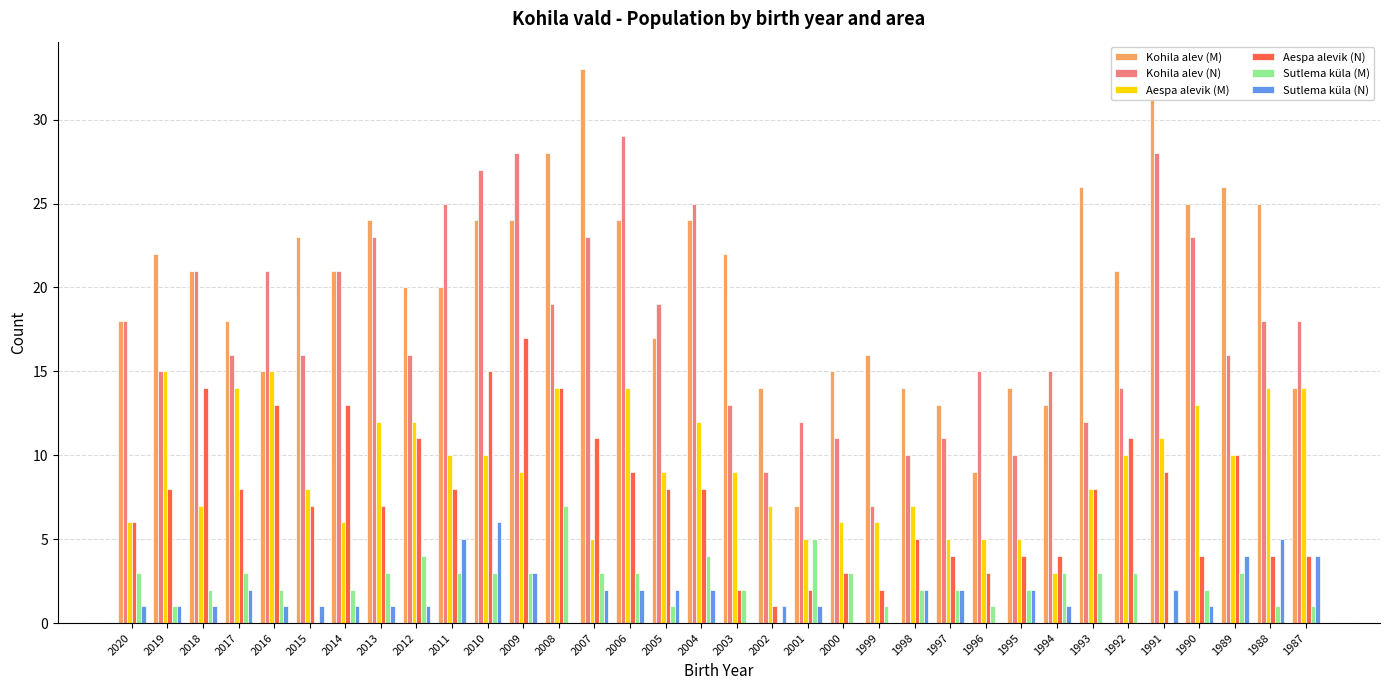

Which series has the widest spread of values?

Kohila alev (M)